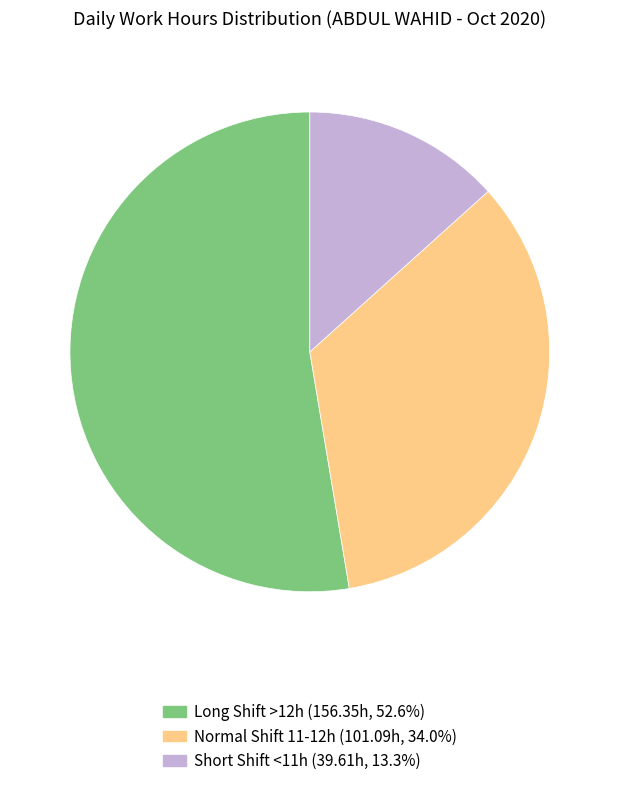

Is there a majority slice in this chart?

Yes